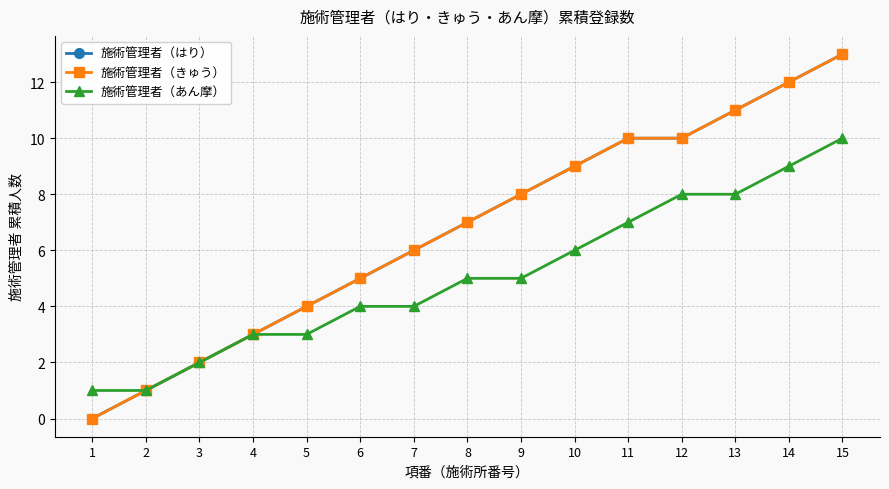

Between 3 and 13, which series saw the biggest shift?

施術管理者（はり）